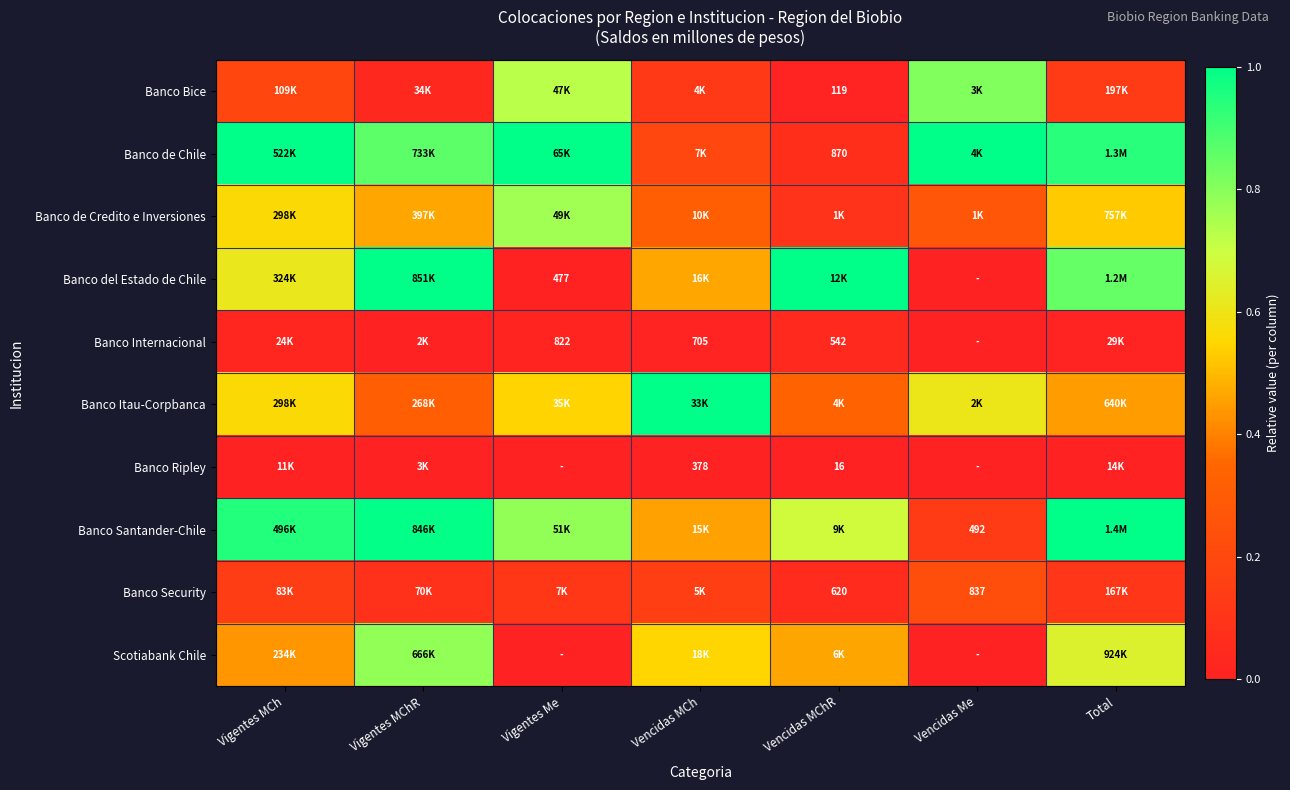

How many categories are shown in the chart?

7